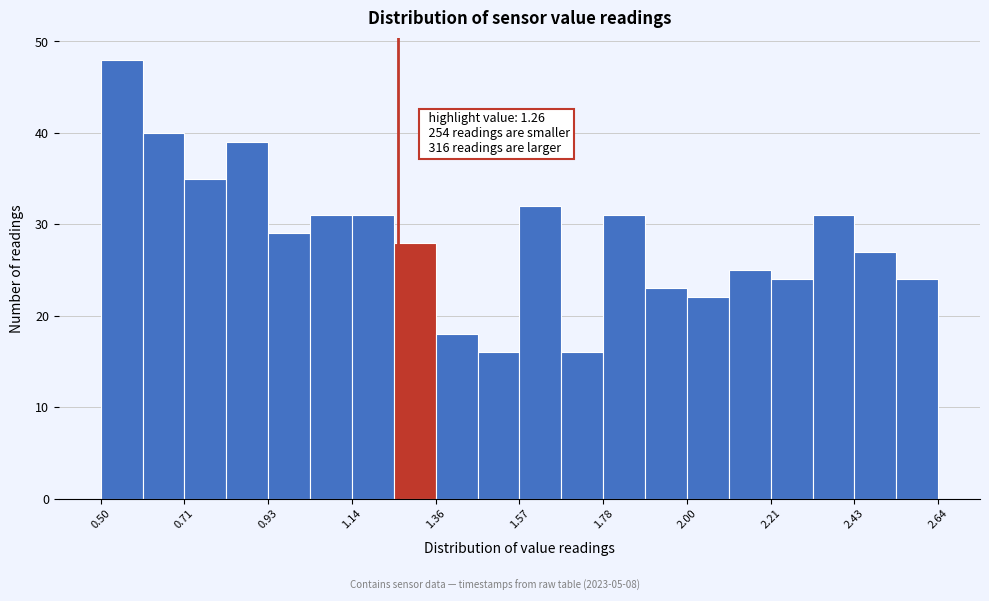

Around what value on the x-axis is the tallest bar? Give the approximate position of its centre, as read against the axis.

0.55